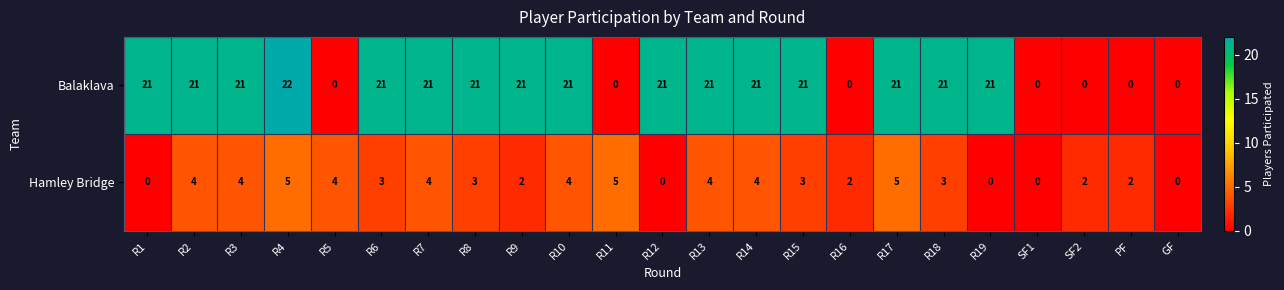

True or false: Hamley Bridge has a value of -2 at GF.

False